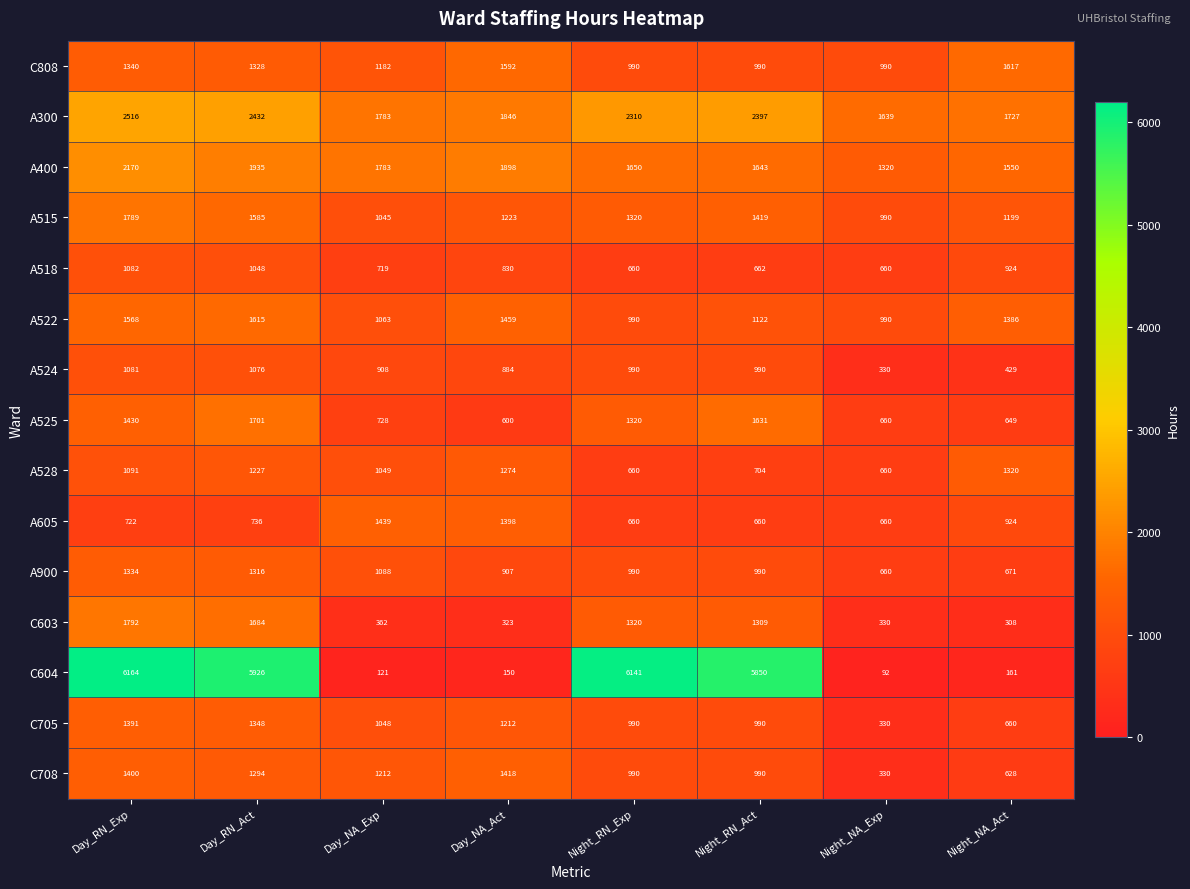

How many categories are shown in the chart?

8